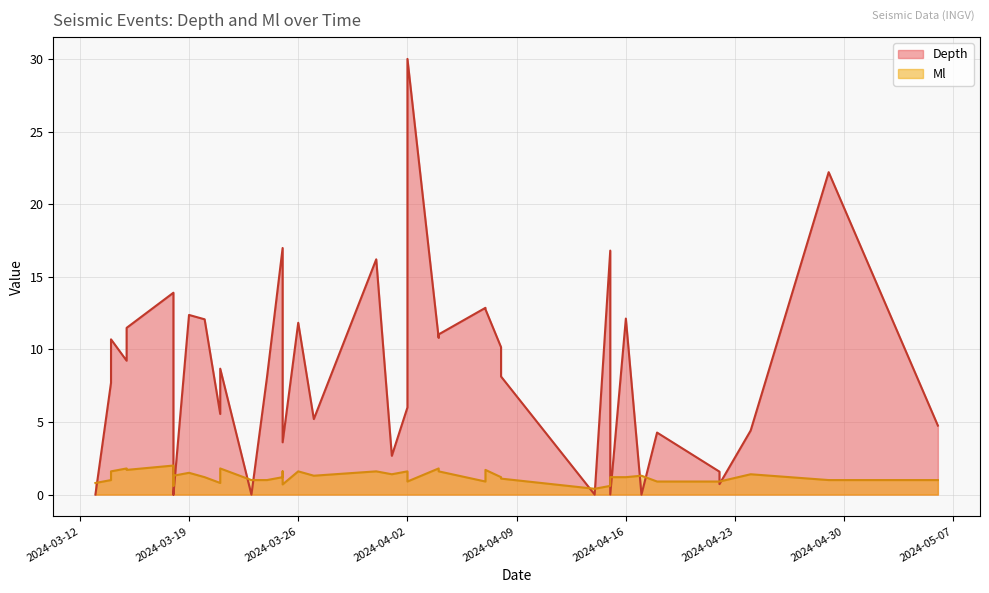

How many series are shown in this chart?

2